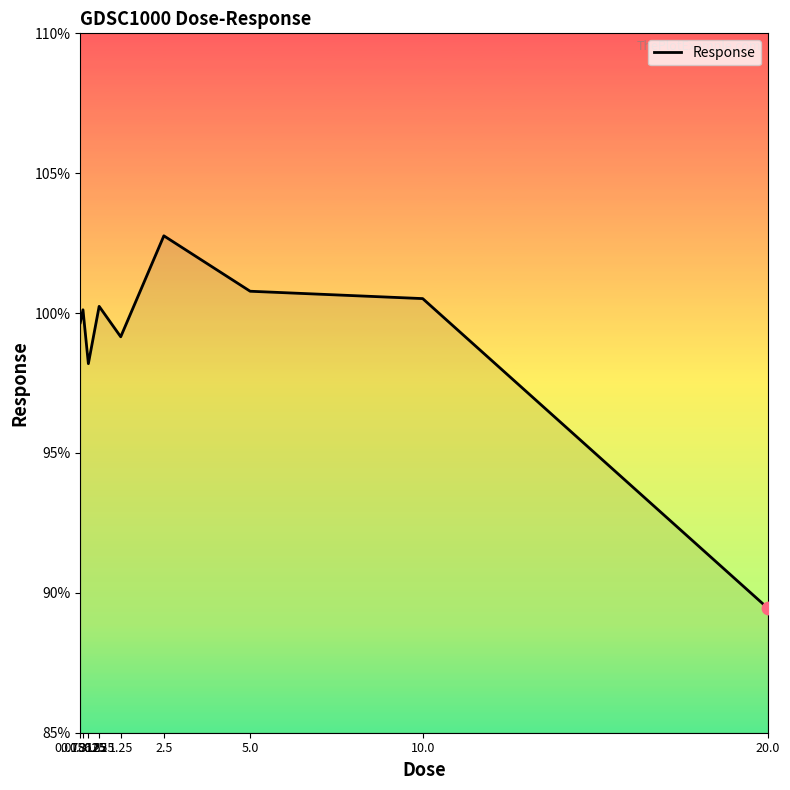

What is the ratio of the value at 0.625 to the value at 0.3125?

1.0